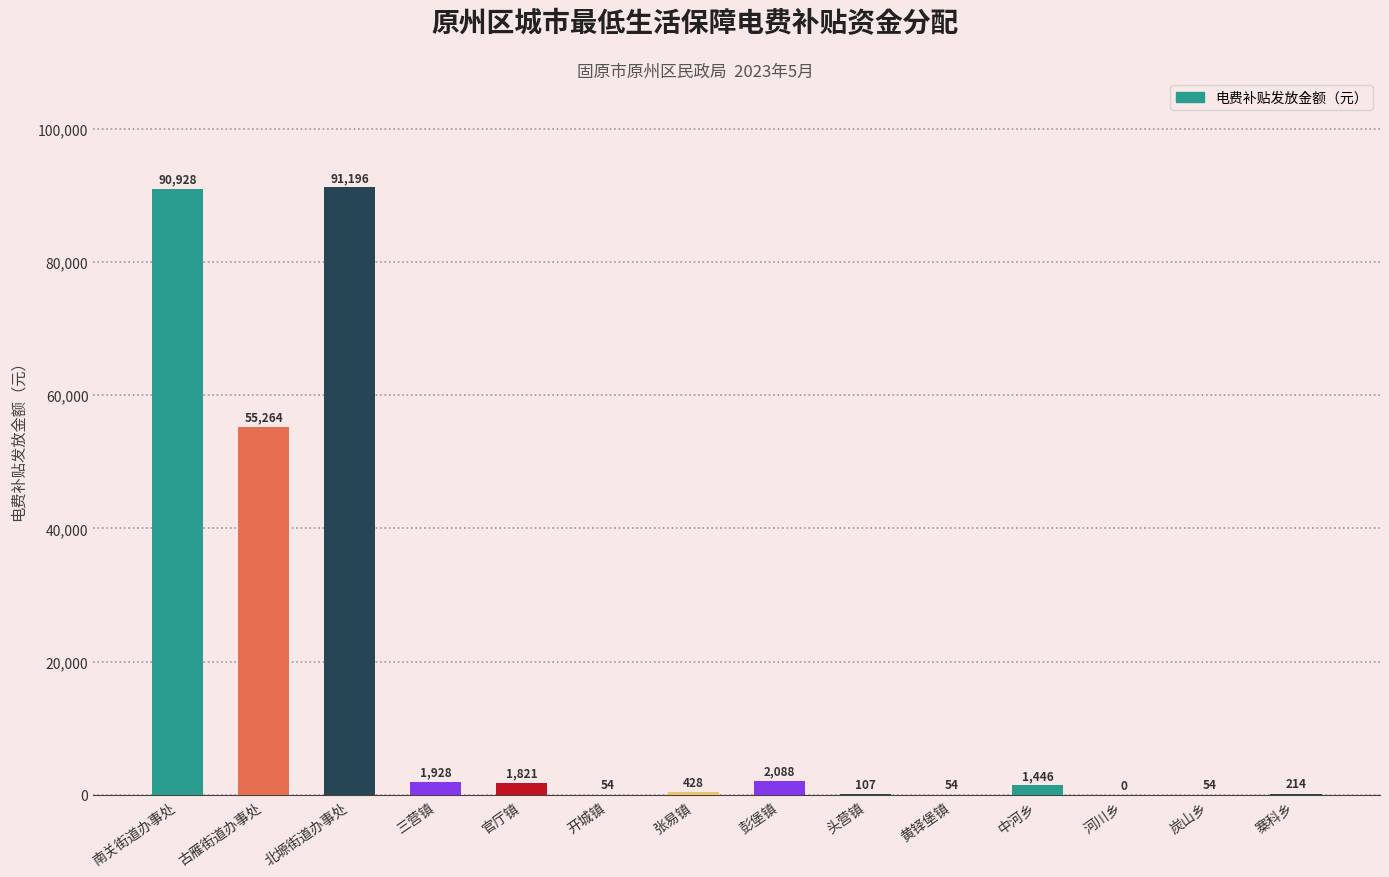

Which has a higher value, 中河乡 or 古雁街道办事处?

古雁街道办事处